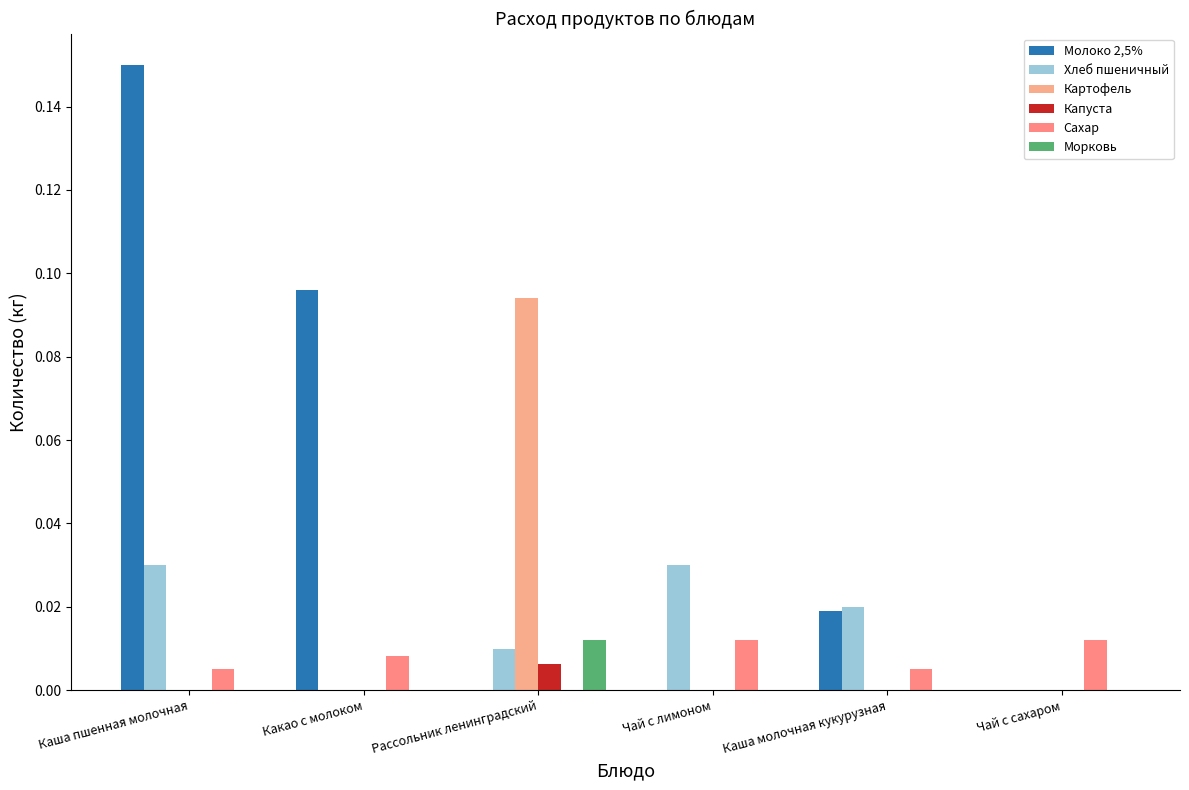

True or false: Морковь has a value of 0.0 at Какао с молоком.

True